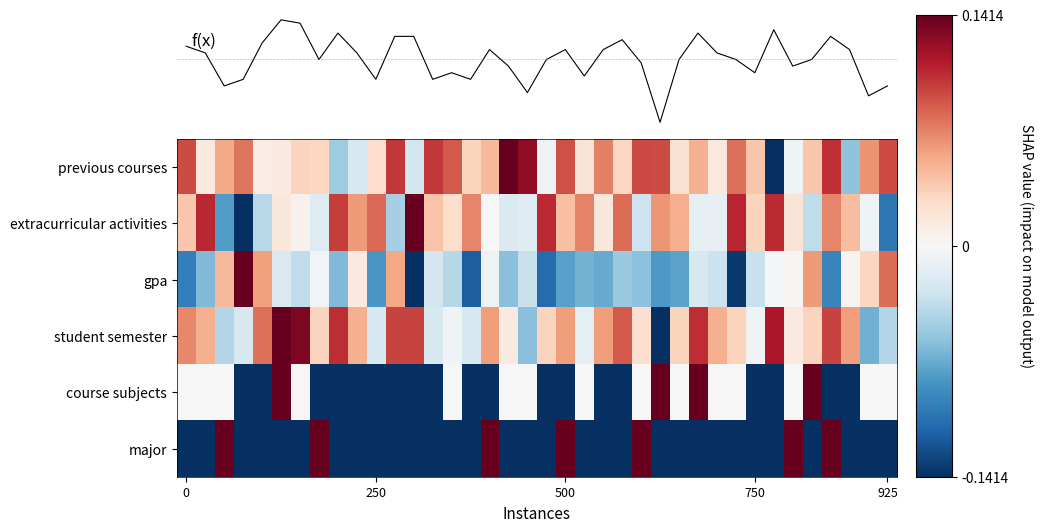

What is the minimum value for f(x)?

31.0